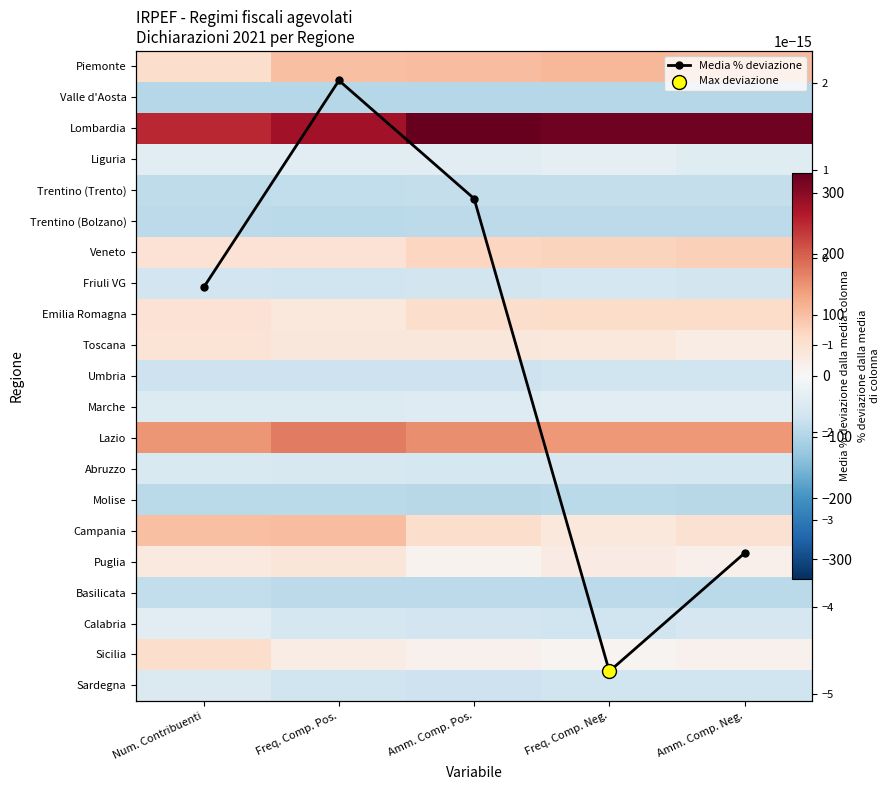

At Amm. Comp. Neg., list the series in order from largest to smallest.

Lombardia, Lazio, Piemonte, Veneto, Emilia Romagna, Campania, Toscana, Puglia, Sicilia, Media % deviazione, Marche, Liguria, Calabria, Abruzzo, Friuli VG, Umbria, Sardegna, Trentino (Trento), Trentino (Bolzano), Basilicata, Molise, Valle d'Aosta